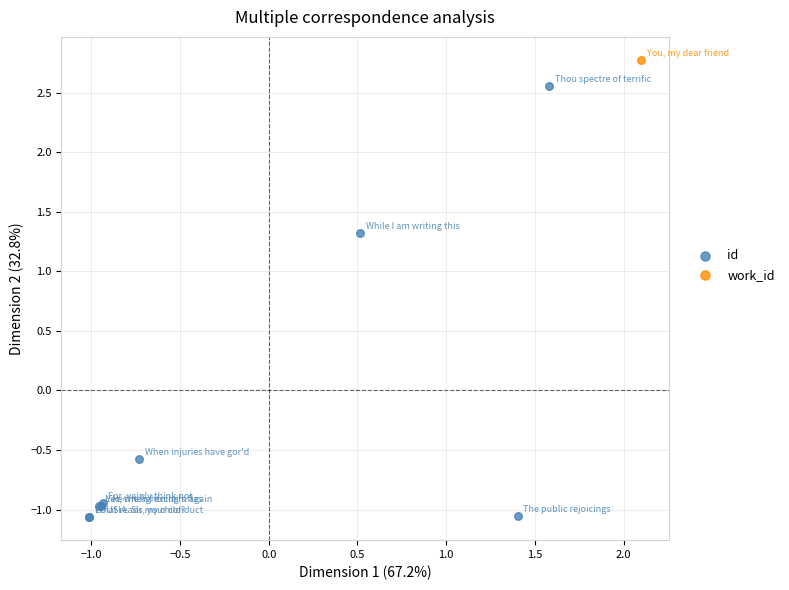

What are all the series names shown in the legend?

id, work_id